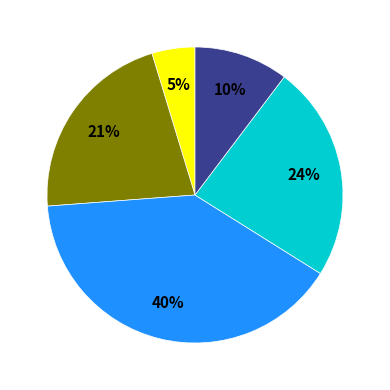

To the nearest percent, what is the difference between the largest and smallest slice percentages?

35%